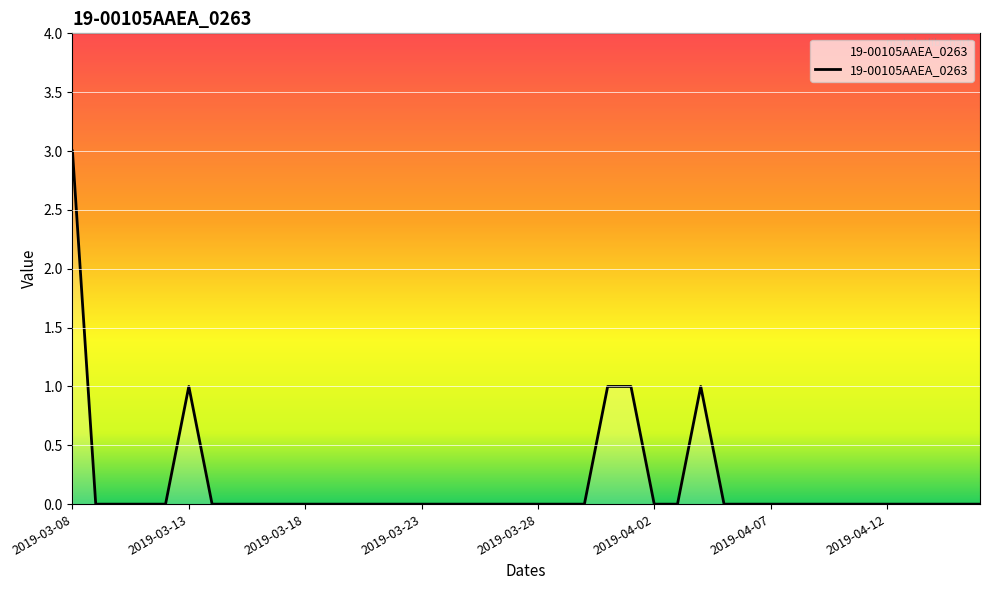

What is the difference between the maximum and minimum values?

3